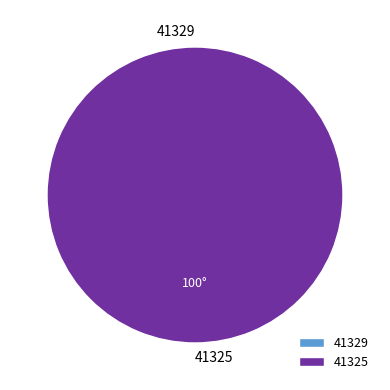

How many slices are in this pie chart?

2